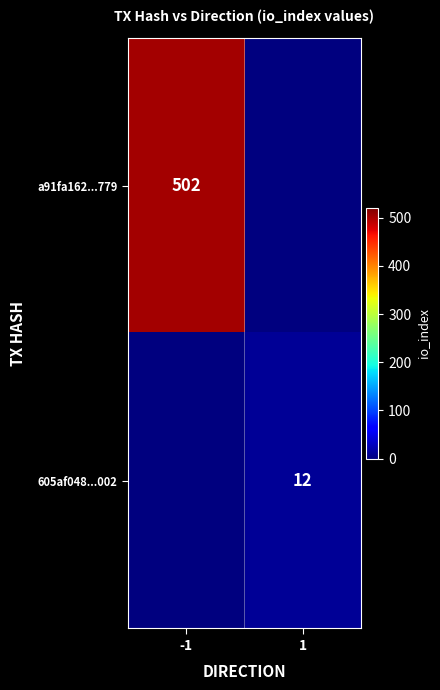

The a91fa162...779 series shows 772.7 at -1. True or false?

False